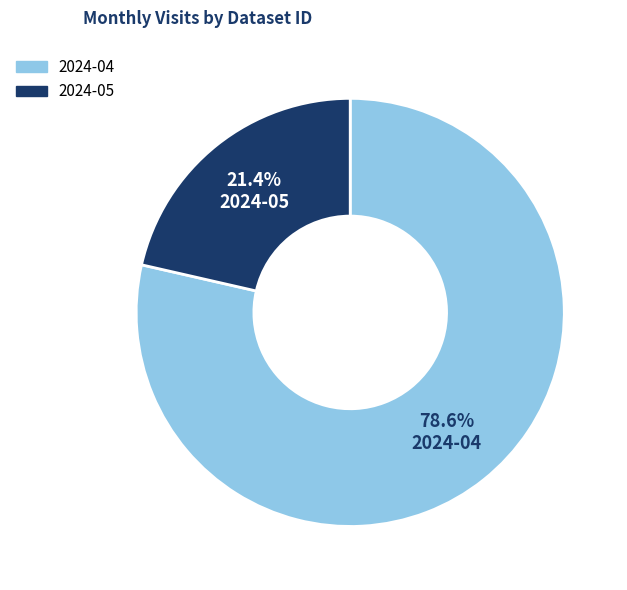

Which has a higher value, 2024-04 or 2024-05?

2024-04